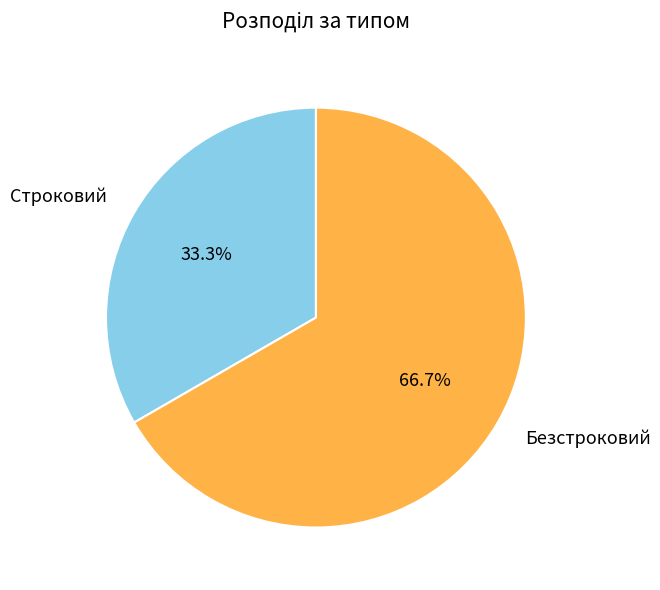

Approximately how many times larger is the value at Безстроковий compared to Строковий?

2.0